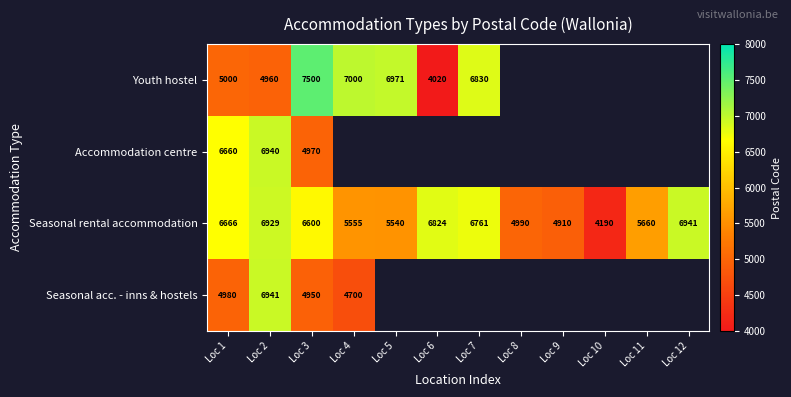

Which category has the highest value across all series?

Loc 3